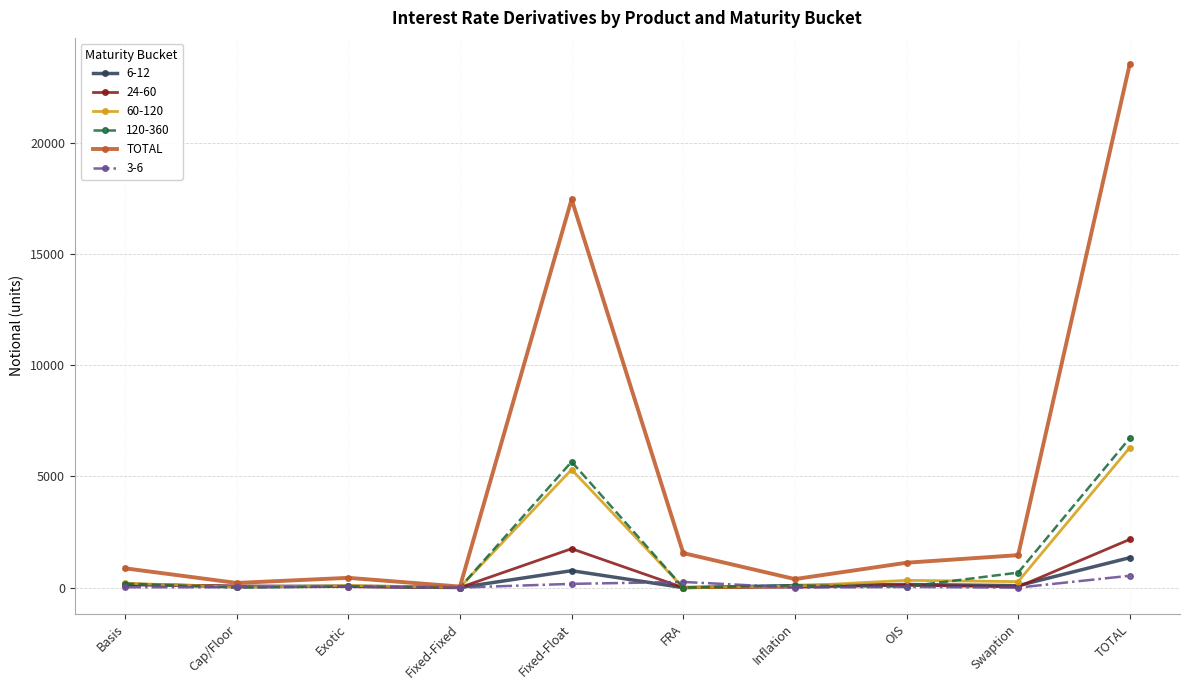

Which series changed the most between Cap/Floor and TOTAL?

TOTAL